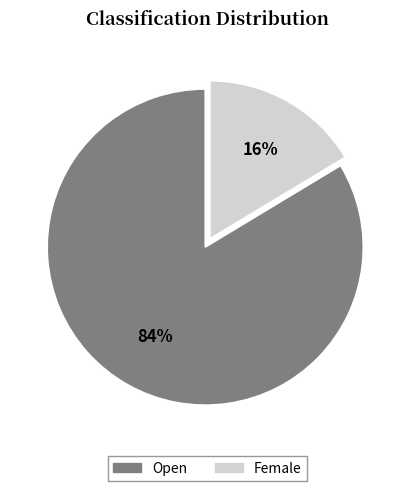

Approximately how many times larger is the value at Female compared to Open?

0.2